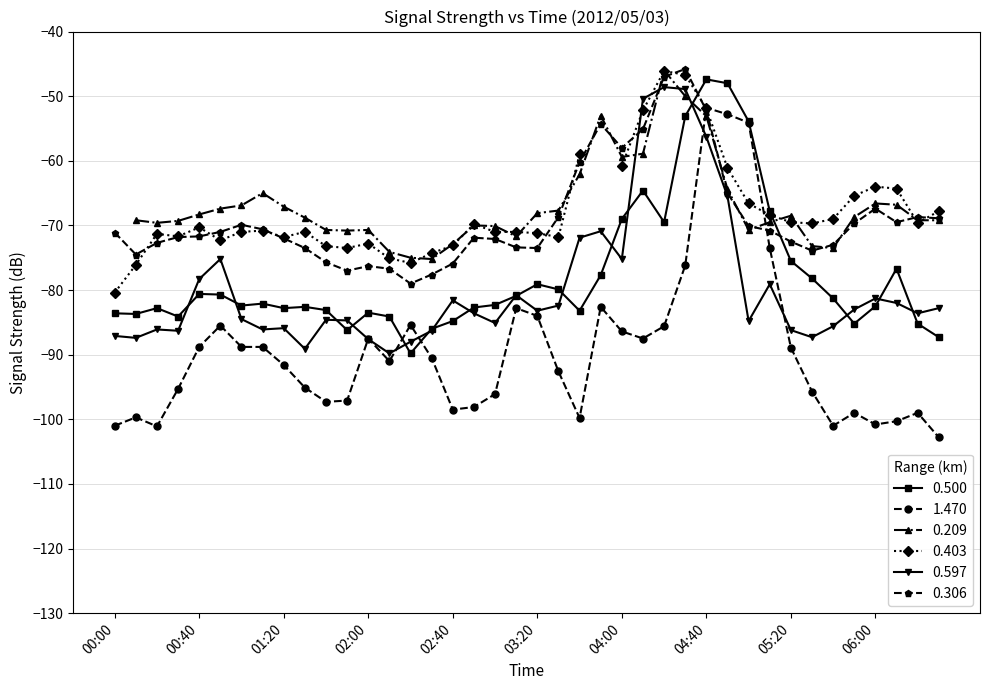

What is the sum of the 0.500 values at 01:30 and 03:00?

-164.9